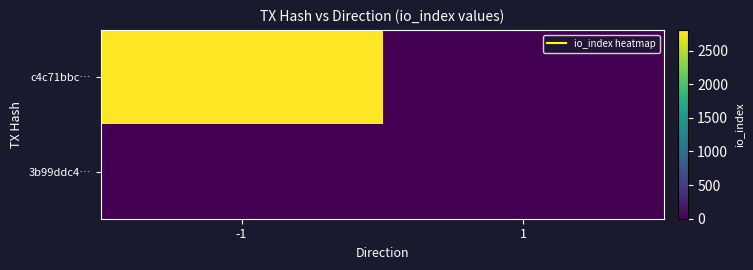

List the series in order of their overall mean, highest first.

c4c71bbc…, 3b99ddc4…